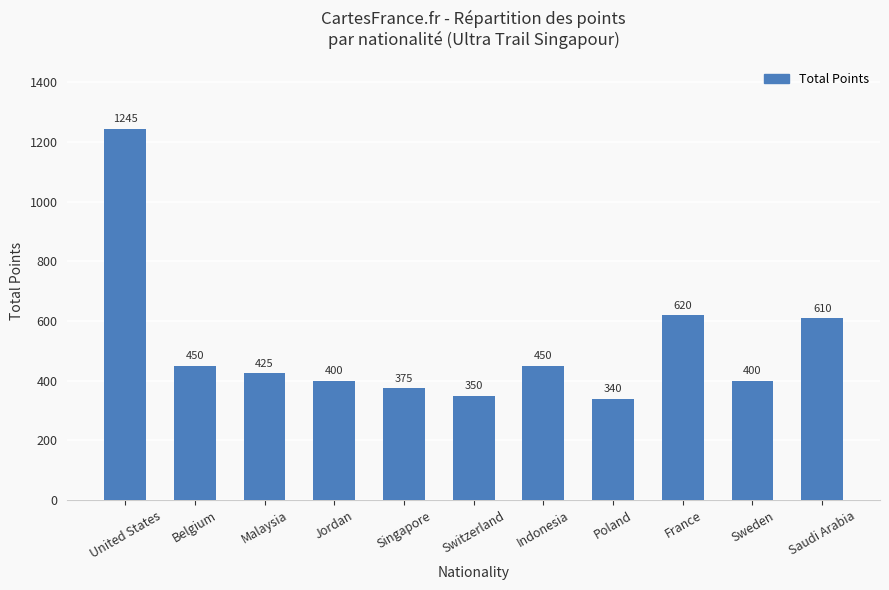

What is the sum of the values at Malaysia and Sweden?

825